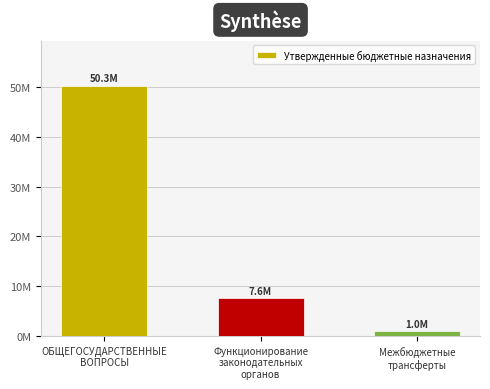

List the labels in order of value, smallest first.

Межбюджетные
трансферты, Функционирование
законодательных
органов, ОБЩЕГОСУДАРСТВЕННЫЕ
ВОПРОСЫ